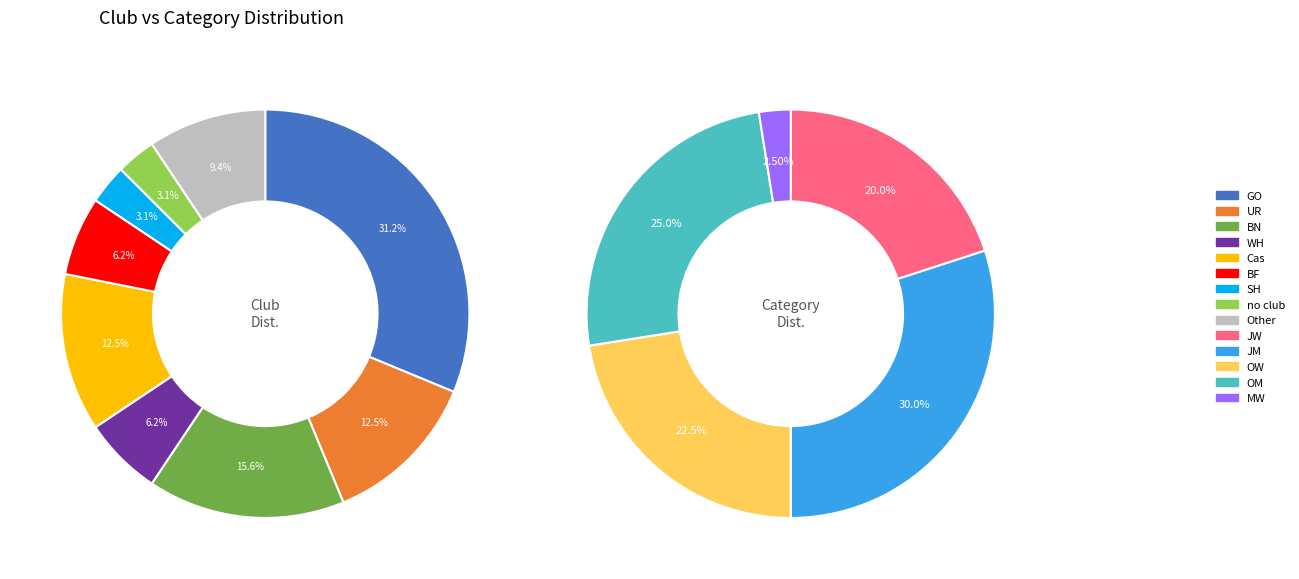

The SH slice represents 10% of the pie. True or false?

False